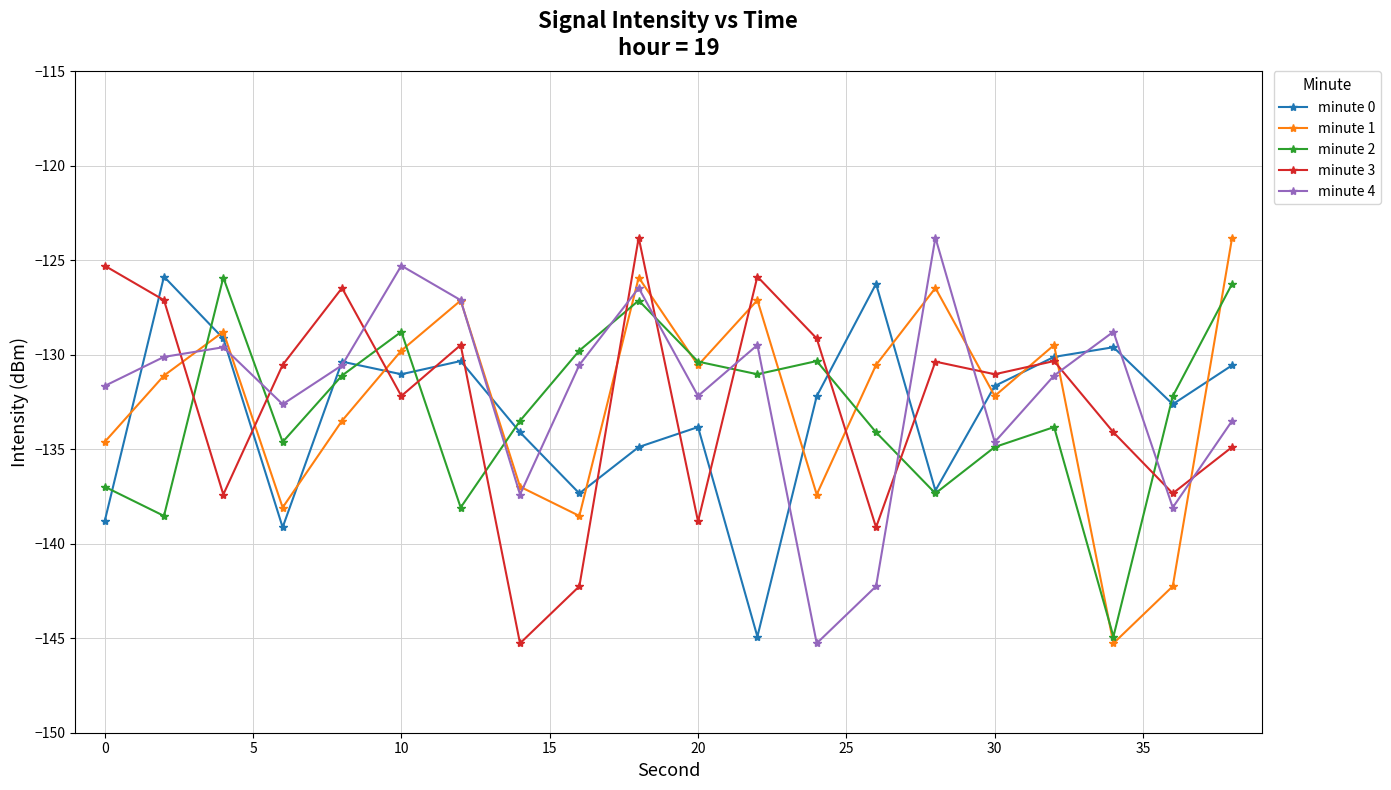

What is the minimum value shown in the chart?

-145.3